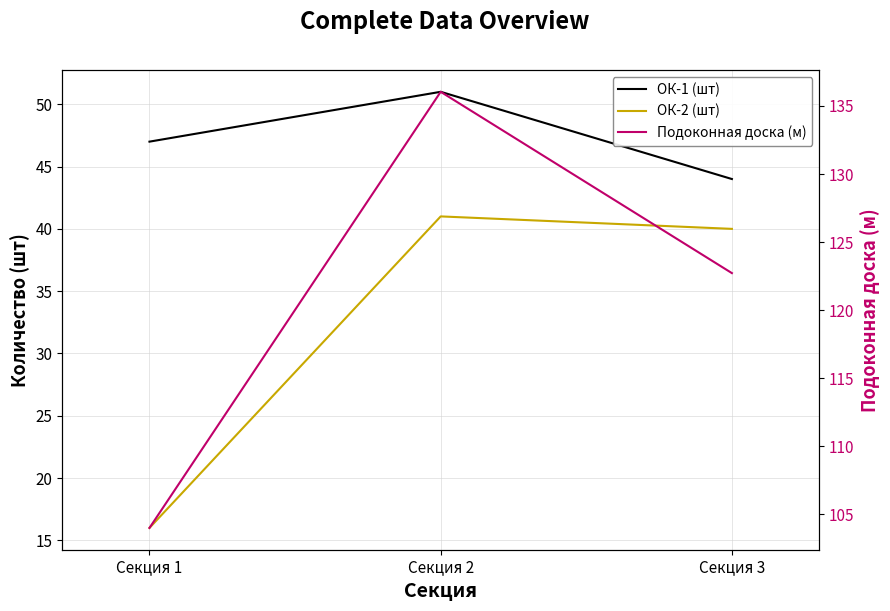

Is this an area chart (filled region under the line)?

No